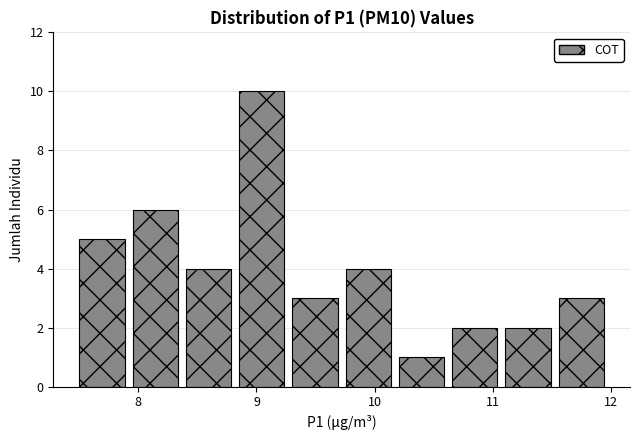

Which range on the x-axis has the tallest bar?

8.82 to 9.27